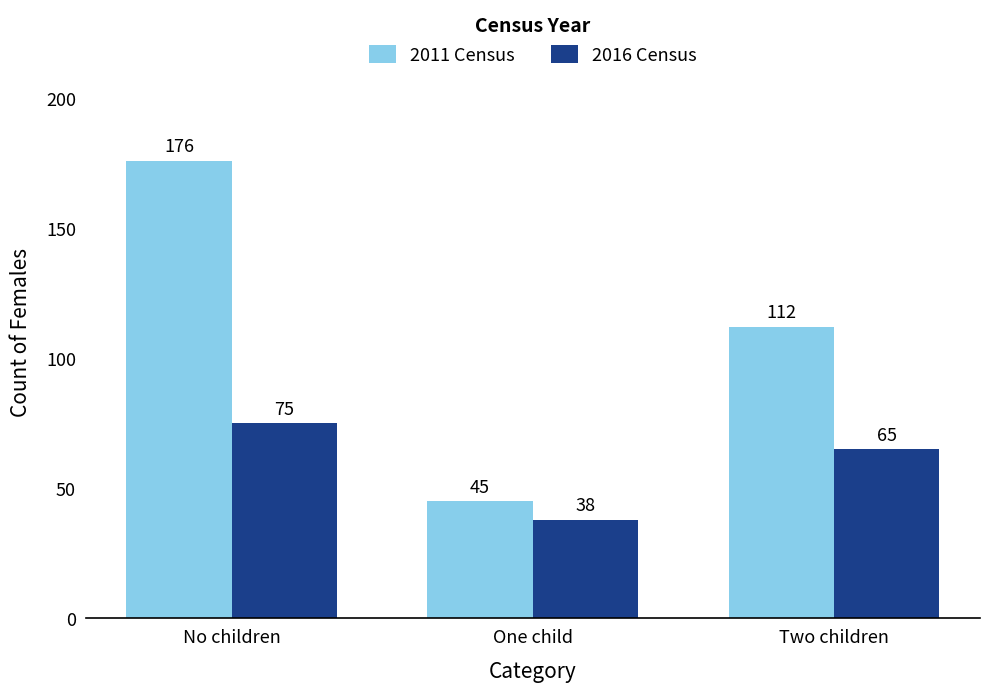

Which series has the widest spread of values?

2011 Census